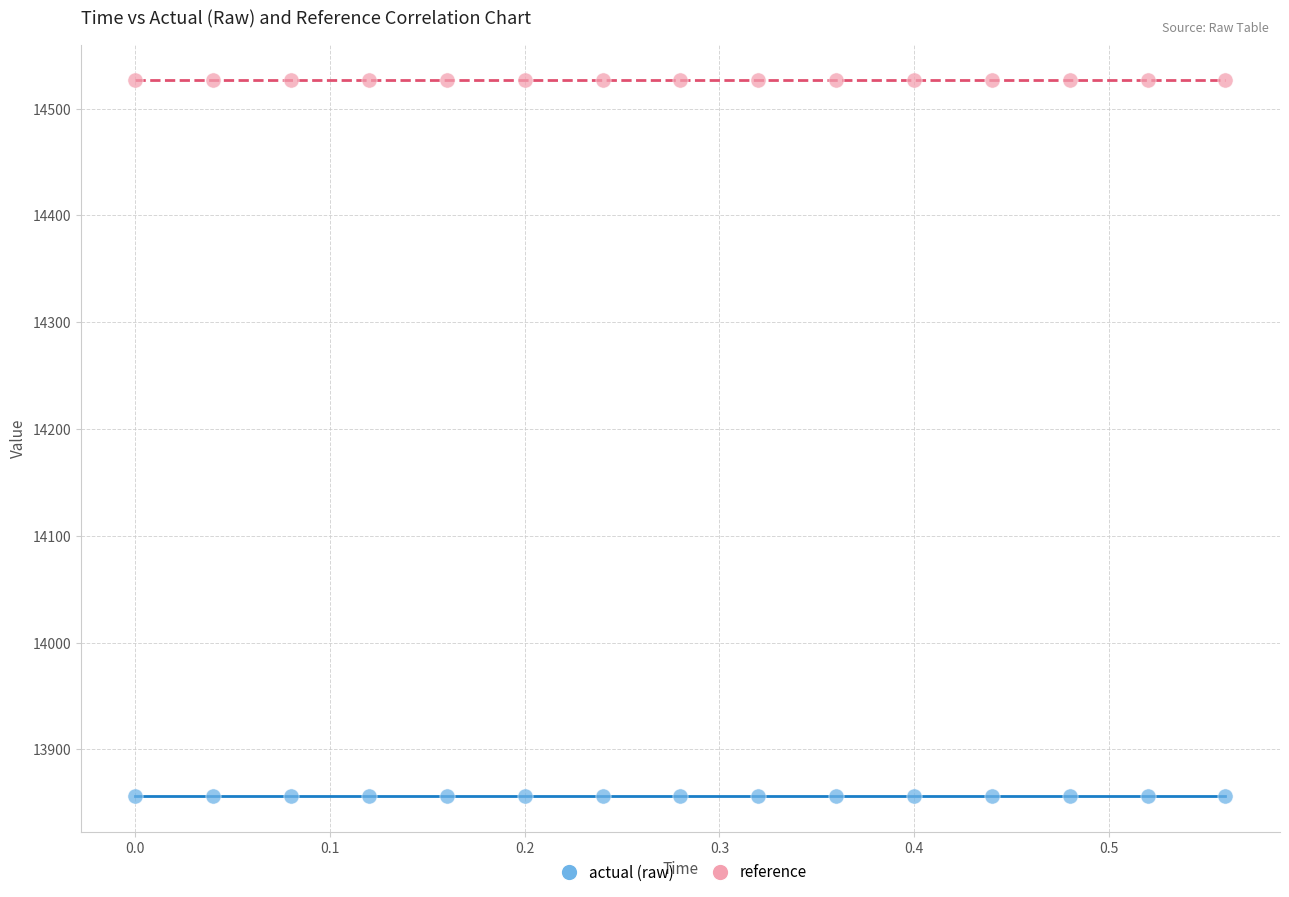

Which series contains the lowest Y value?

actual (raw)